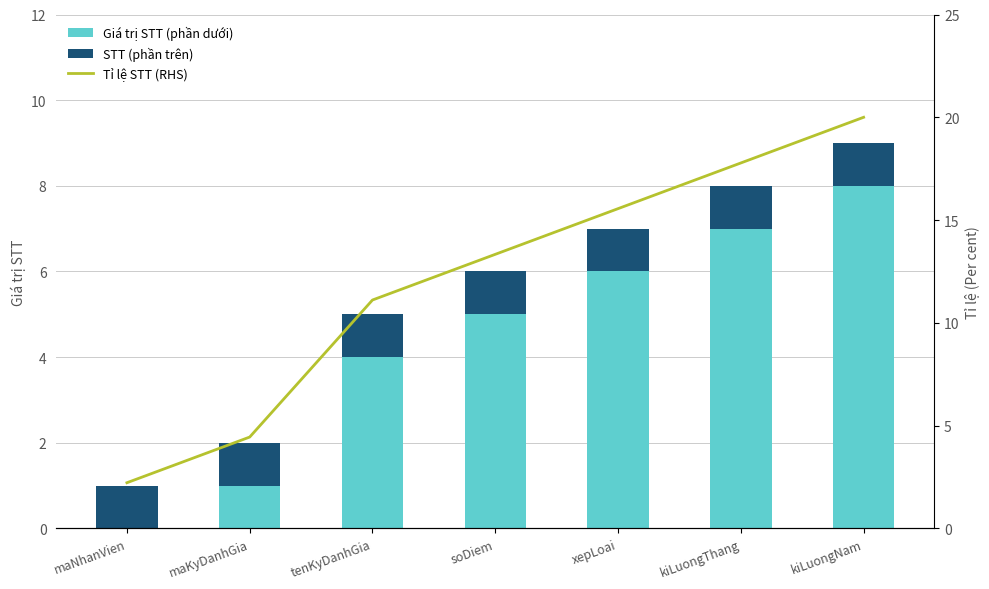

Which series has the largest total across all categories?

Tỉ lệ STT (RHS)